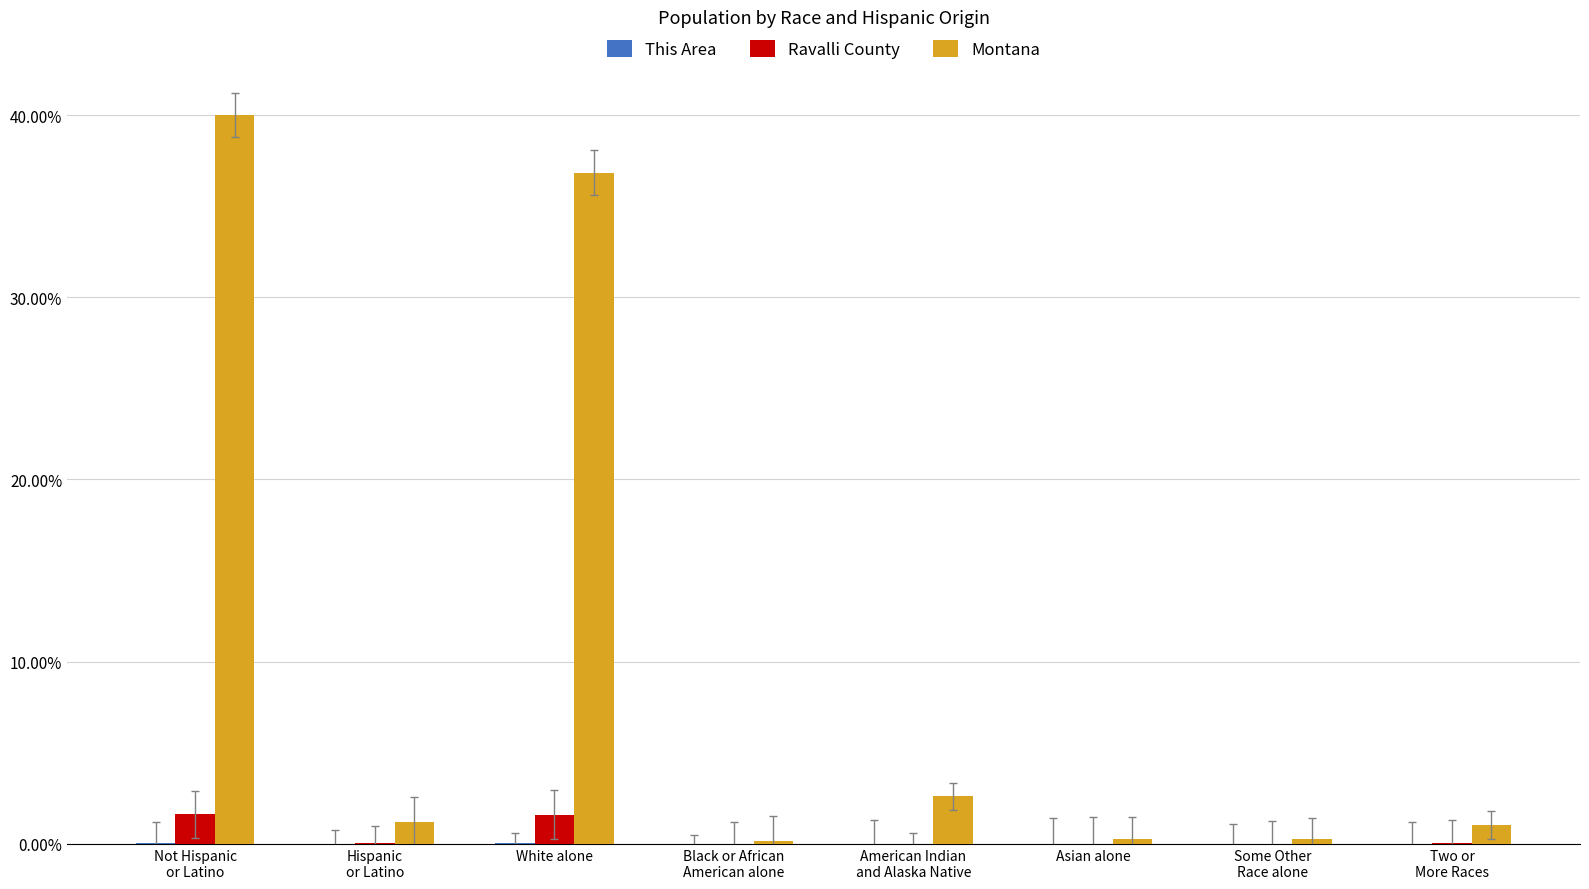

At which label is Montana closest to 20?

White alone